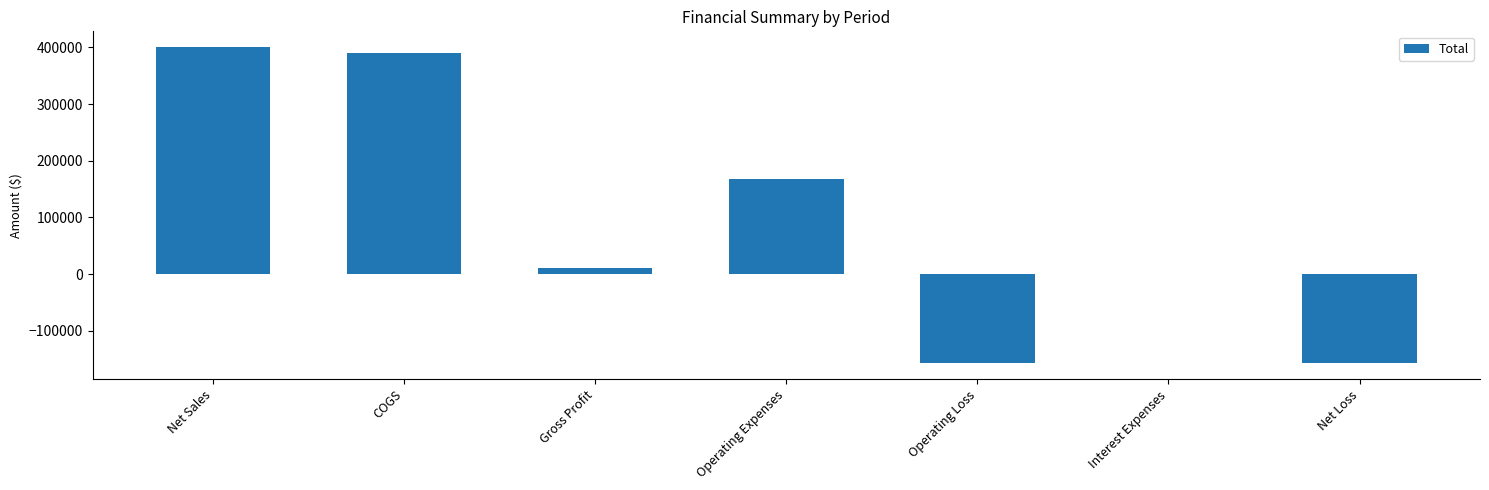

Which has a higher value, Interest Expenses or Gross Profit?

Gross Profit